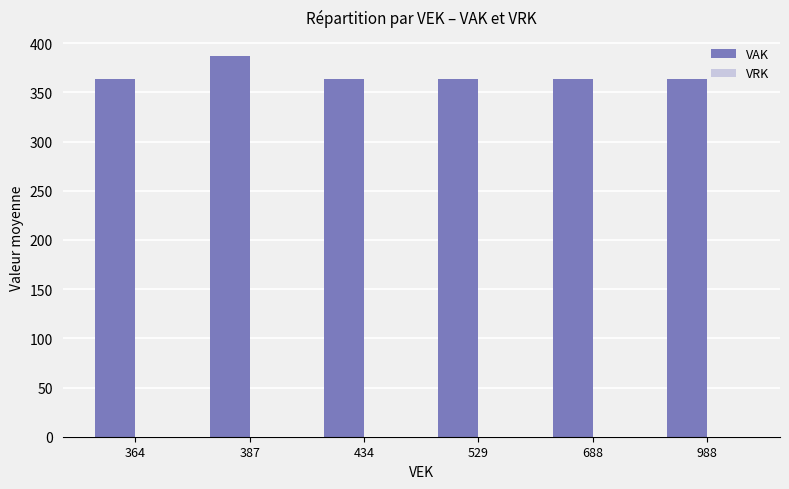

What is the sum of all values?

2207